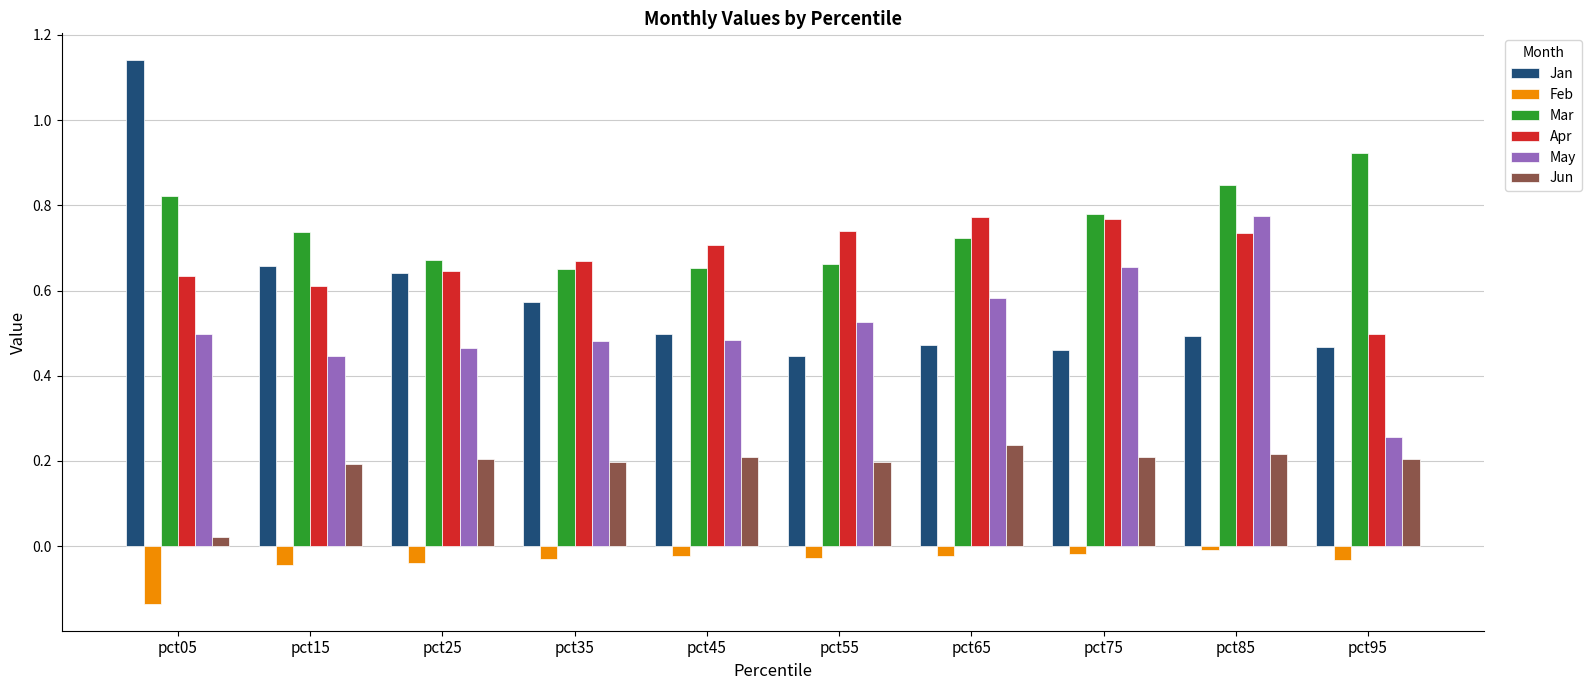

What is the sum of all Jan values?

5.9